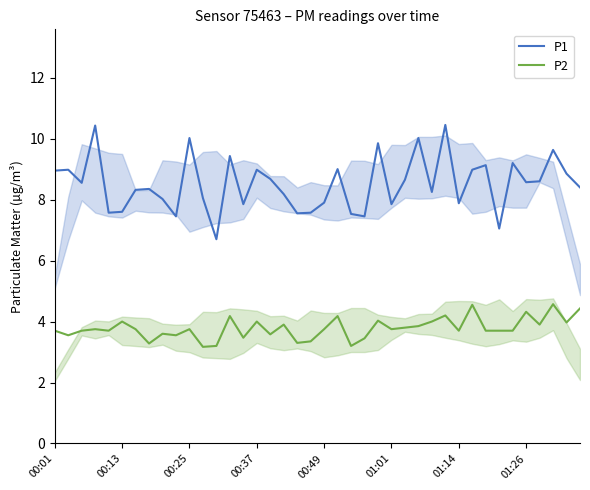

How many lines are shown in the chart?

2